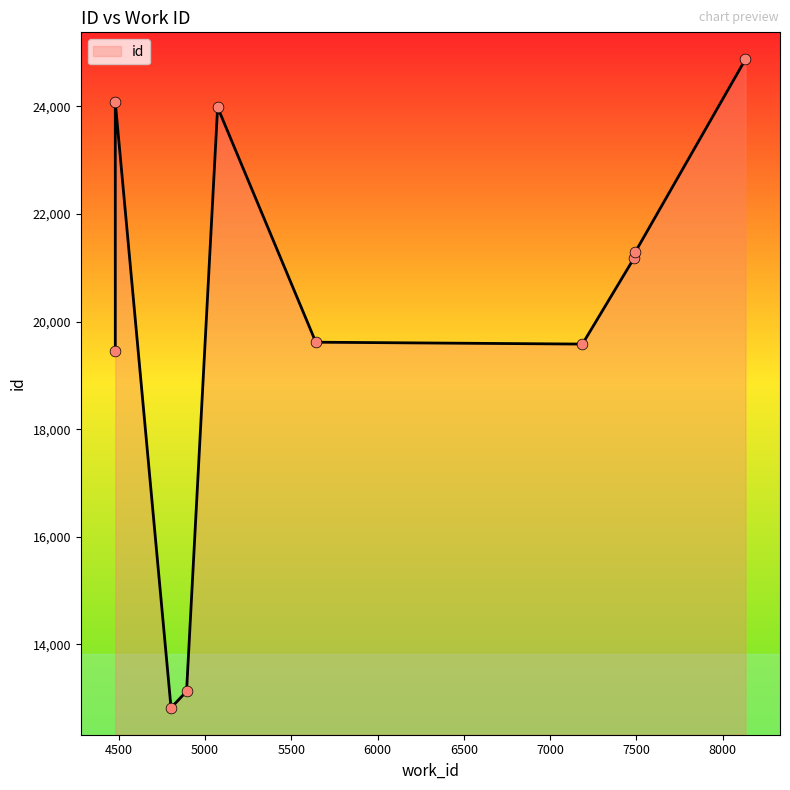

What is the change in value from 4893 to 4480?

+6327